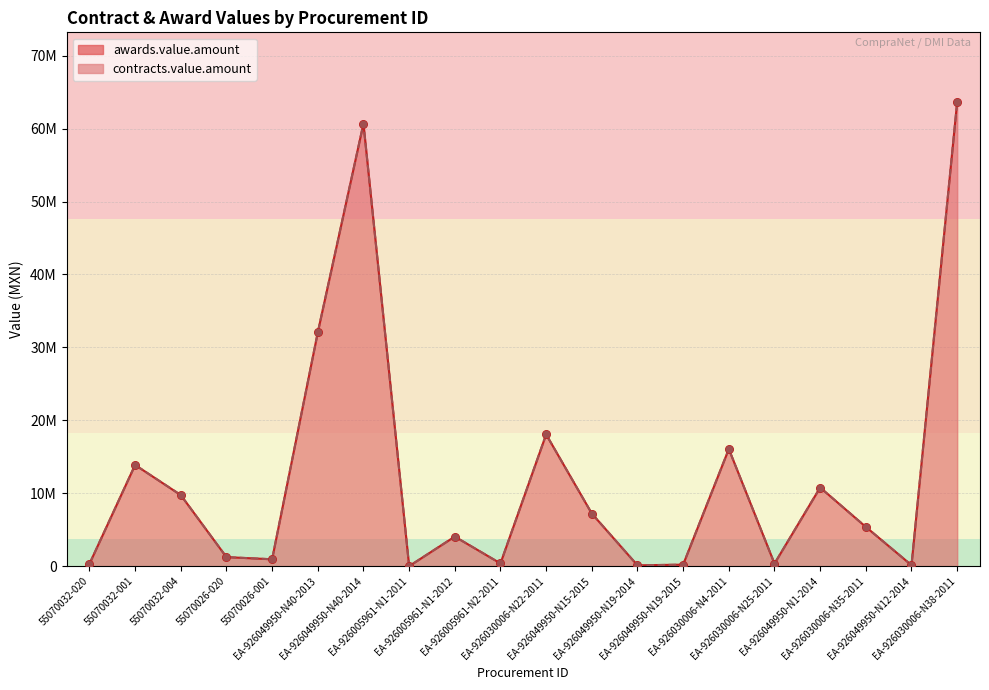

At which category is the sum across all series the highest?

EA-926030006-N38-2011